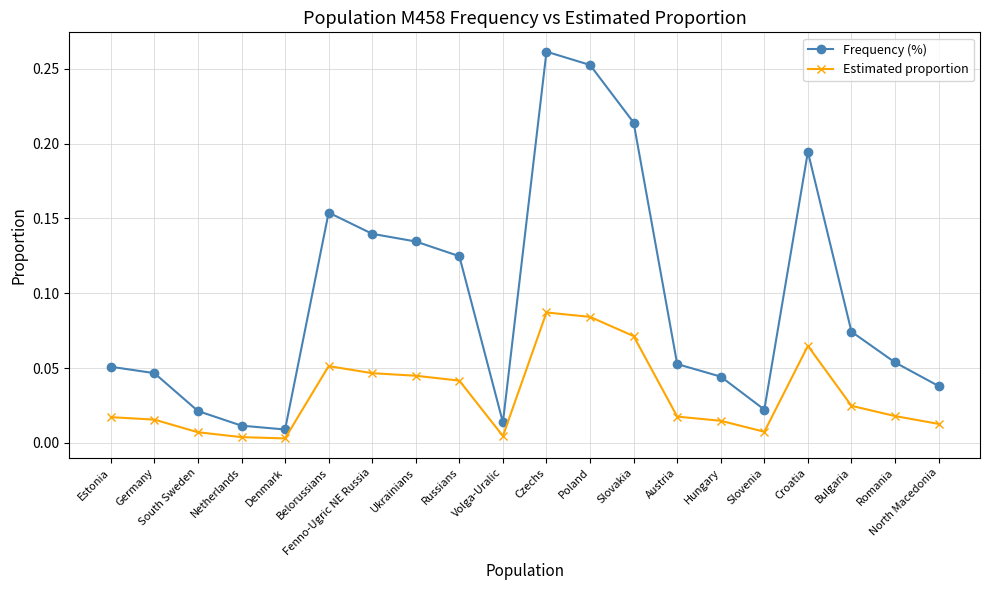

Is the value of Frequency (%) at Croatia greater than the value of Estimated proportion at Bulgaria?

Yes